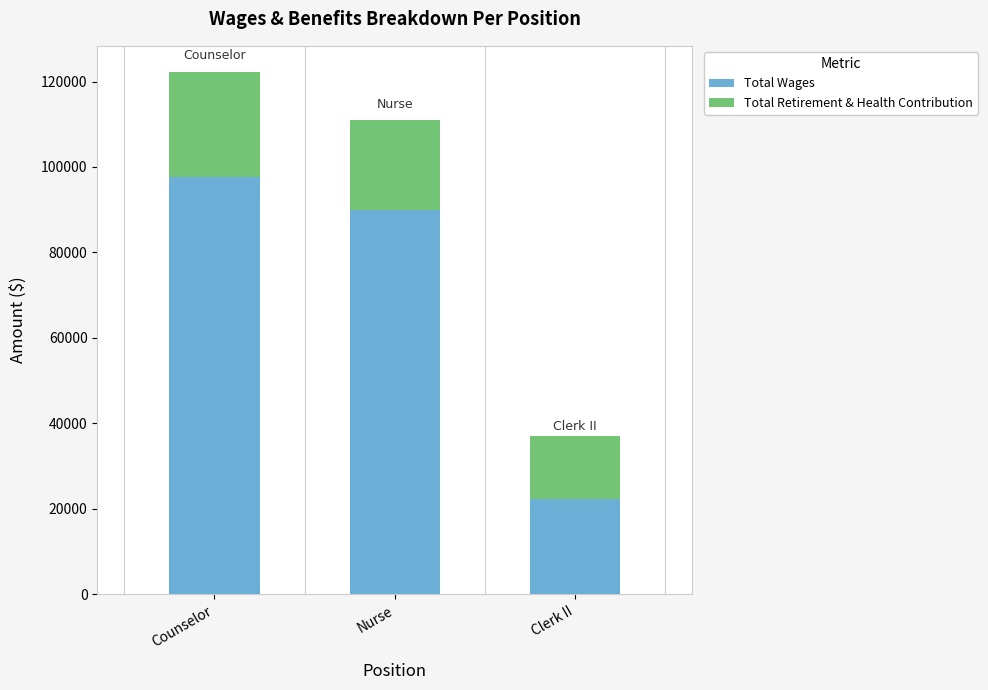

At which category is the sum across all series the highest?

Counselor